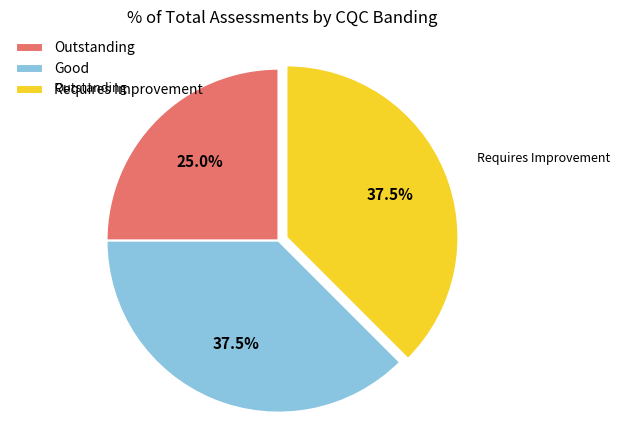

Which slice is the smallest?

Outstanding